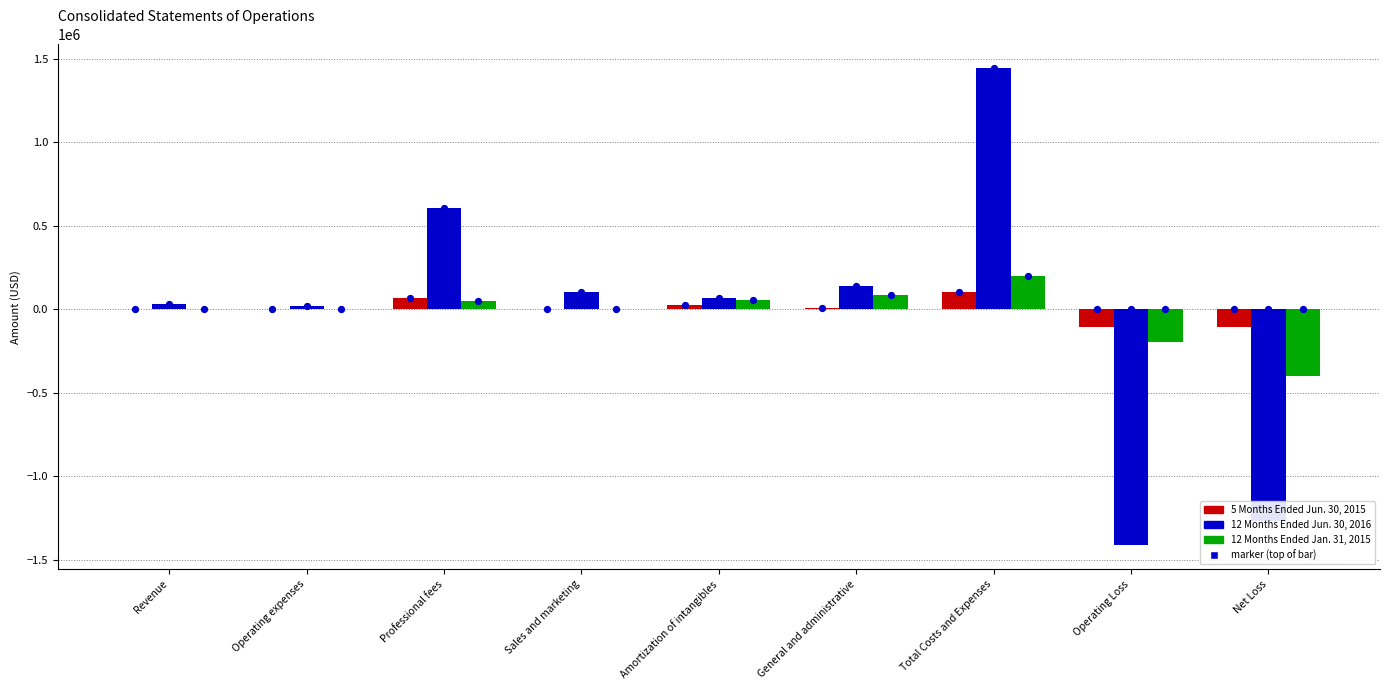

What is the total value across all series at Operating expenses?

18170